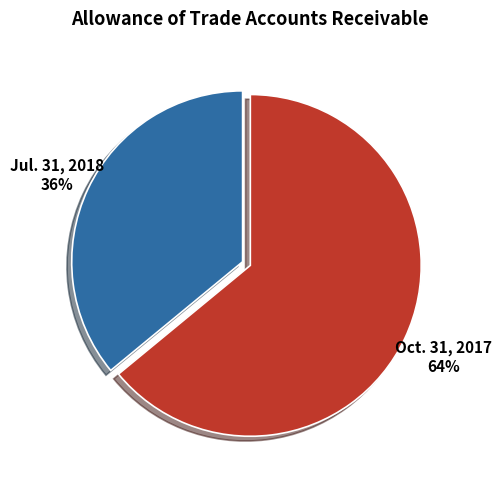

Which category accounts for the majority?

Oct. 31, 2017